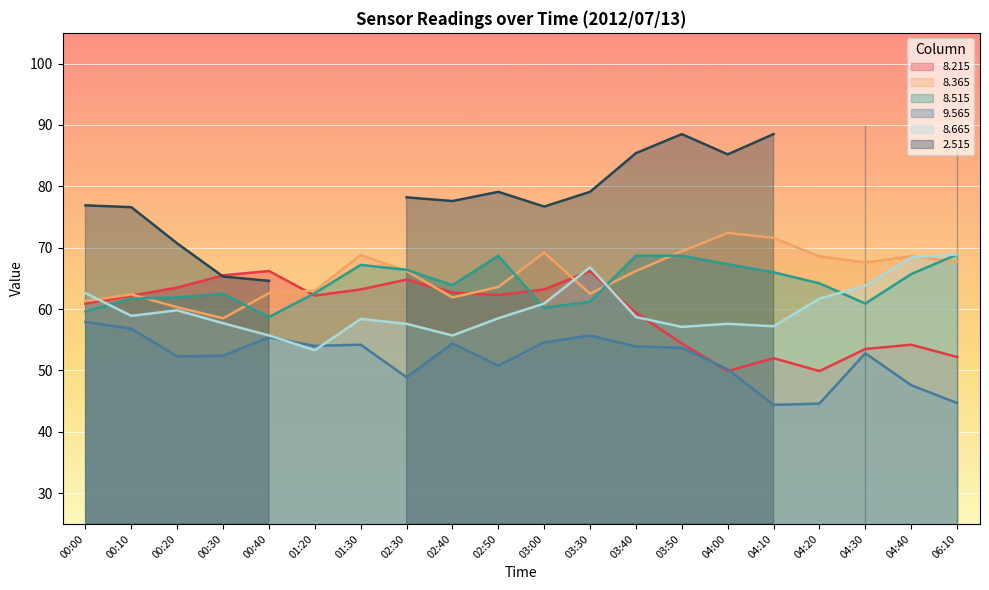

Which has a higher value, 06:10 or 04:00?

06:10